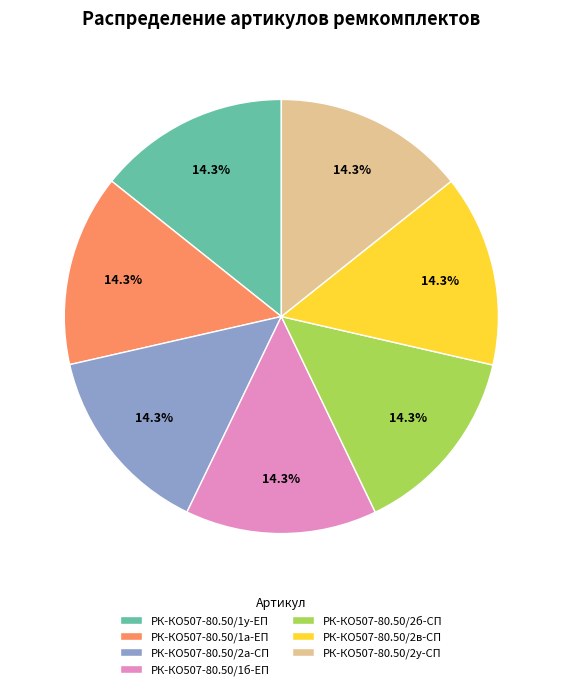

To the nearest percent, what is the combined percentage of РК-КО507-80.50/1у-ЕП and РК-КО507-80.50/2б-СП?

29%